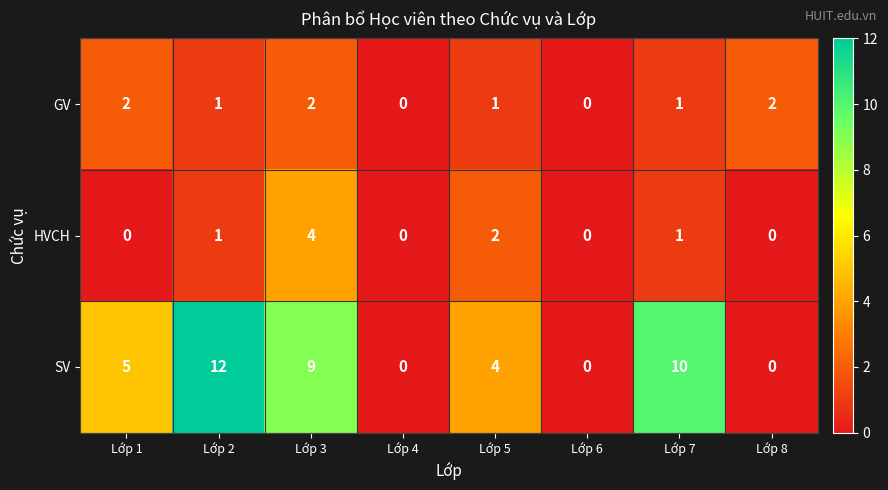

Rank the series at Lớp 3 from highest to lowest value.

SV, HVCH, GV